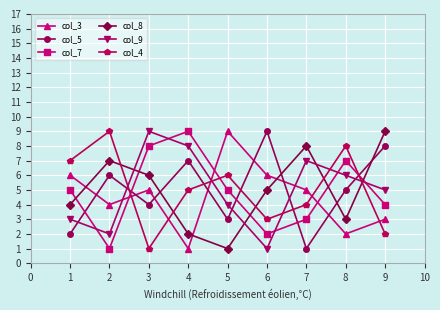

Reading right to left, what are all the values shown in this chart?

col_3: 3	2	5	6	9	1	5	4	6
col_5: 8	5	1	9	3	7	4	6	2
col_7: 4	7	3	2	5	9	8	1	5
col_8: 9	3	8	5	1	2	6	7	4
col_9: 5	6	7	1	4	8	9	2	3
col_4: 2	8	4	3	6	5	1	9	7